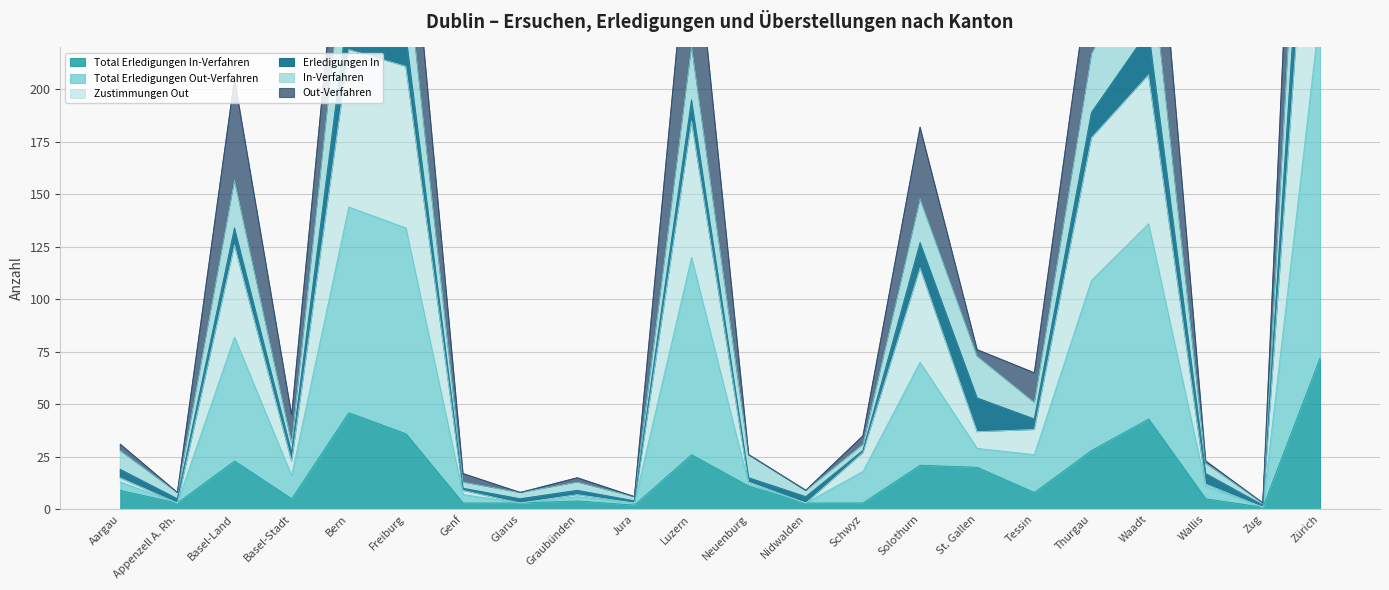

What is the maximum value for Total Erledigungen In-Verfahren?

72